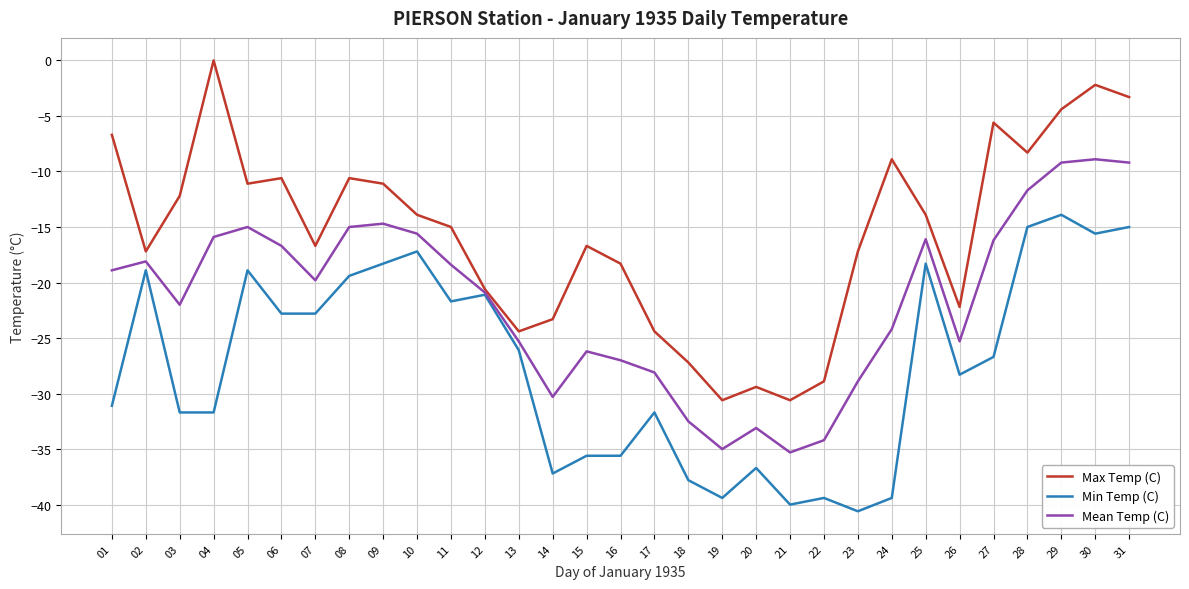

Which category has the highest value in the Min Temp (C) series?

29